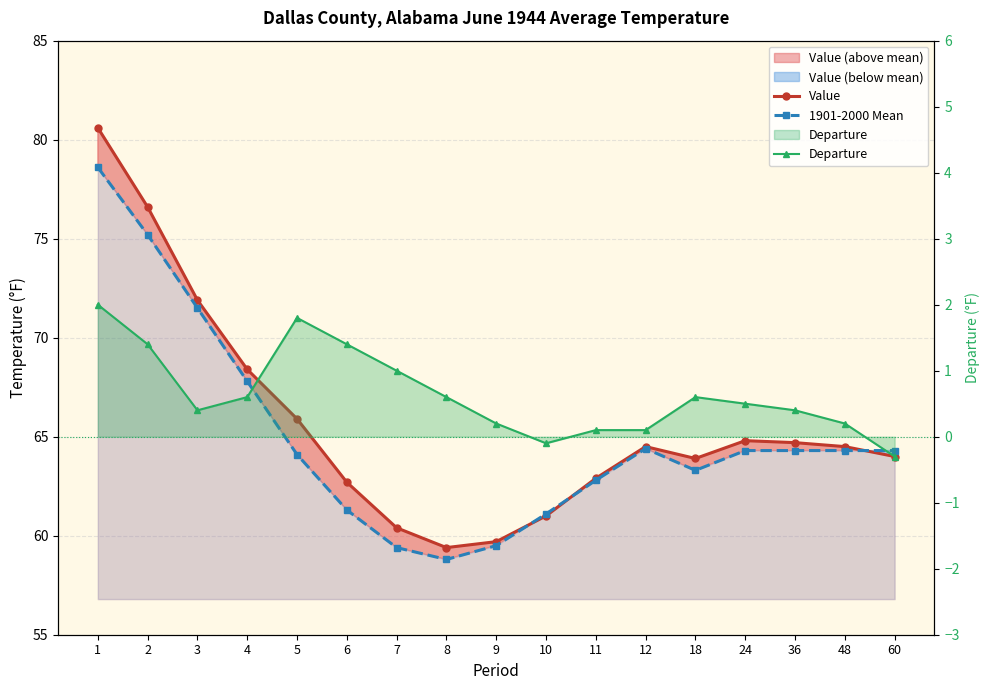

The value of Departure at 36 is 0.2. True or false?

False